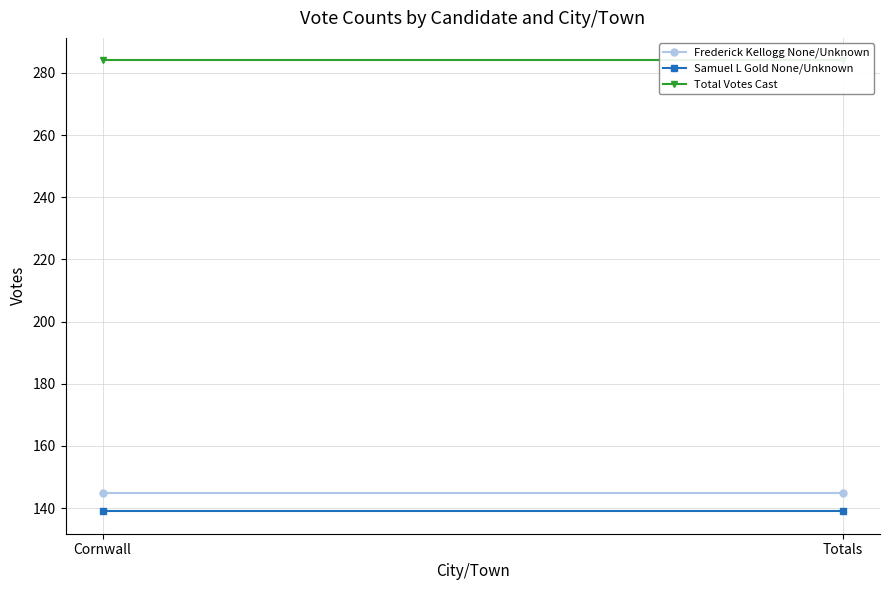

What is the sum of all Total Votes Cast values?

568